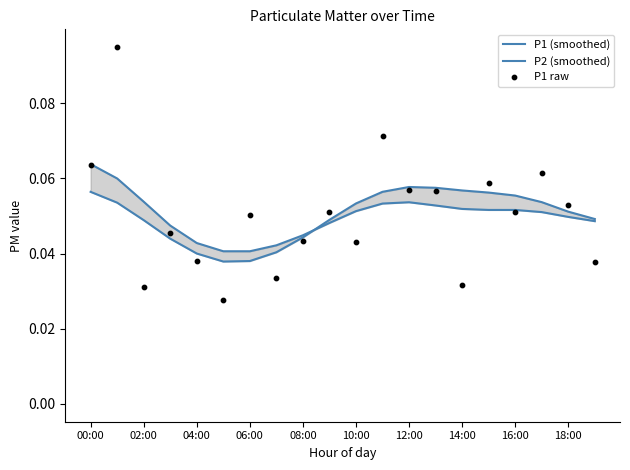

Is the value of P1 raw at 00:00 greater than the value of P2 (smoothed) at 02:00?

Yes